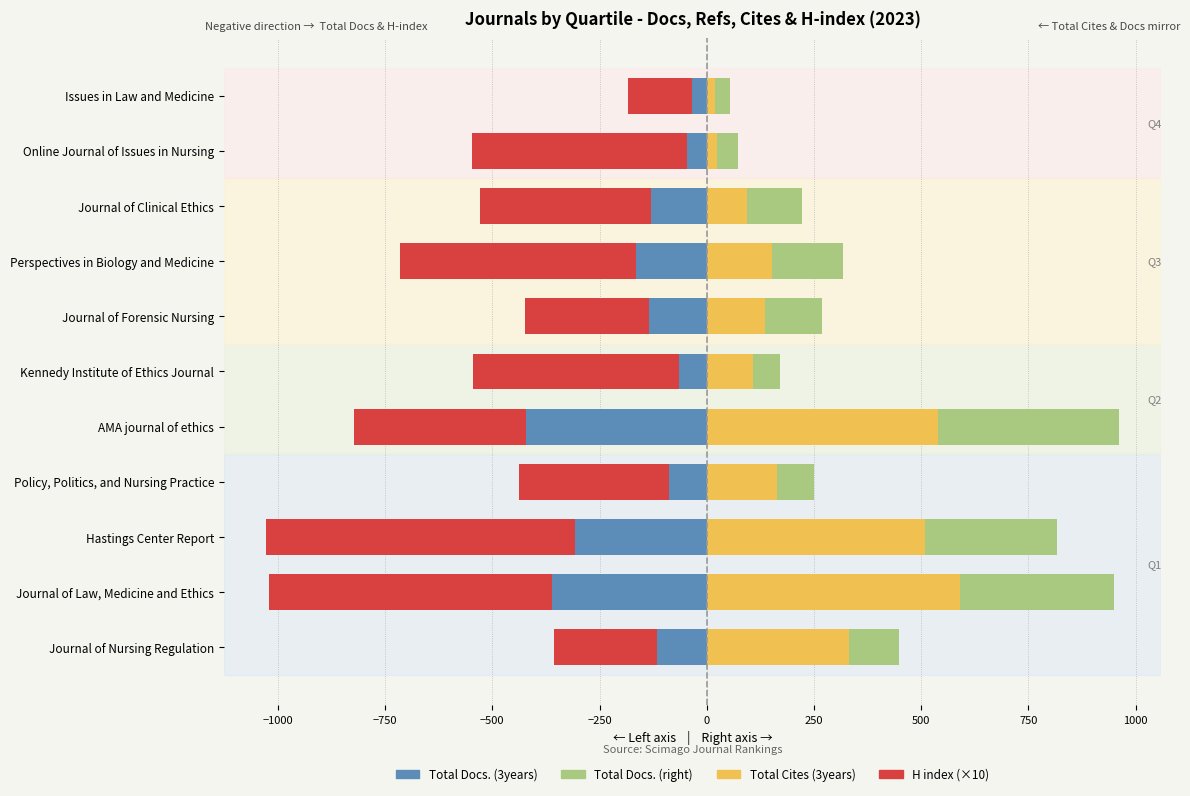

Read the H index (×10, left) value at Journal of Clinical Ethics, to the nearest 10.

-400